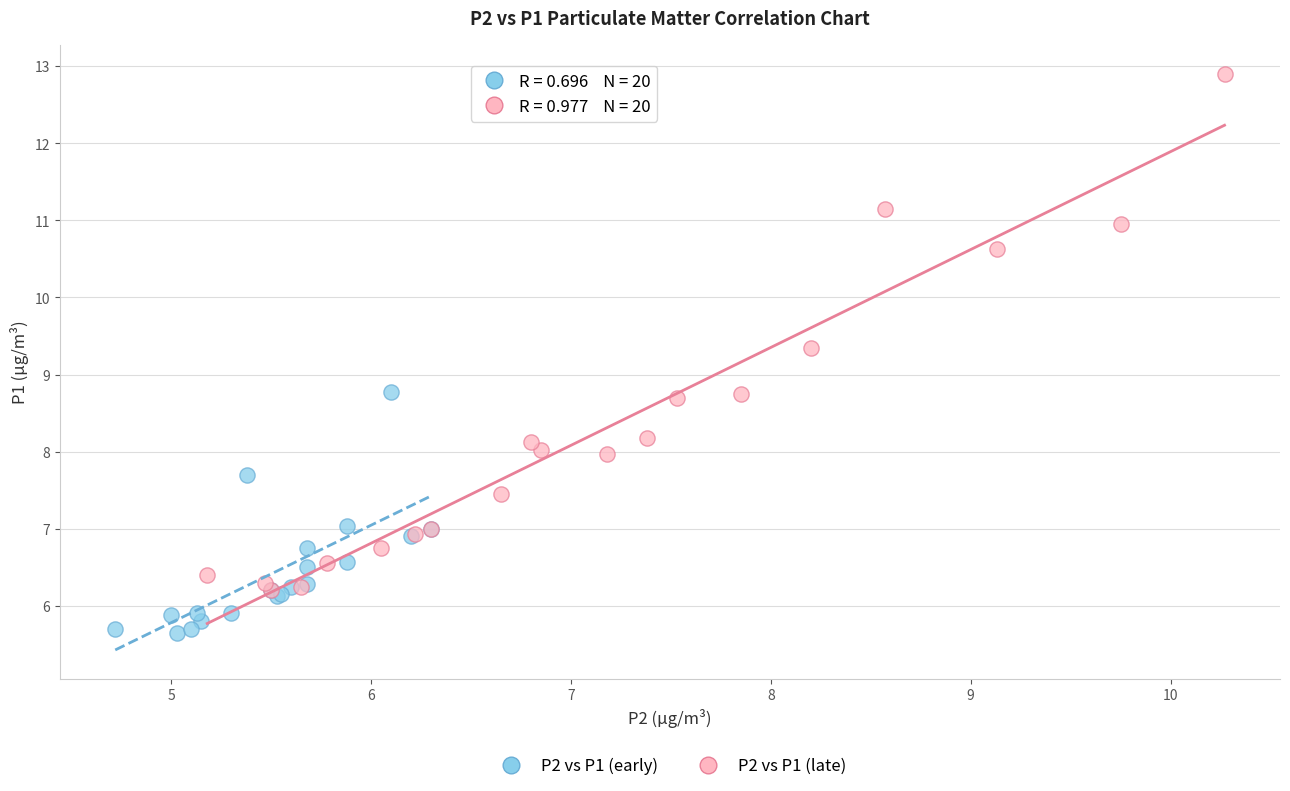

Which series contains the lowest Y value?

P2 vs P1 (early)